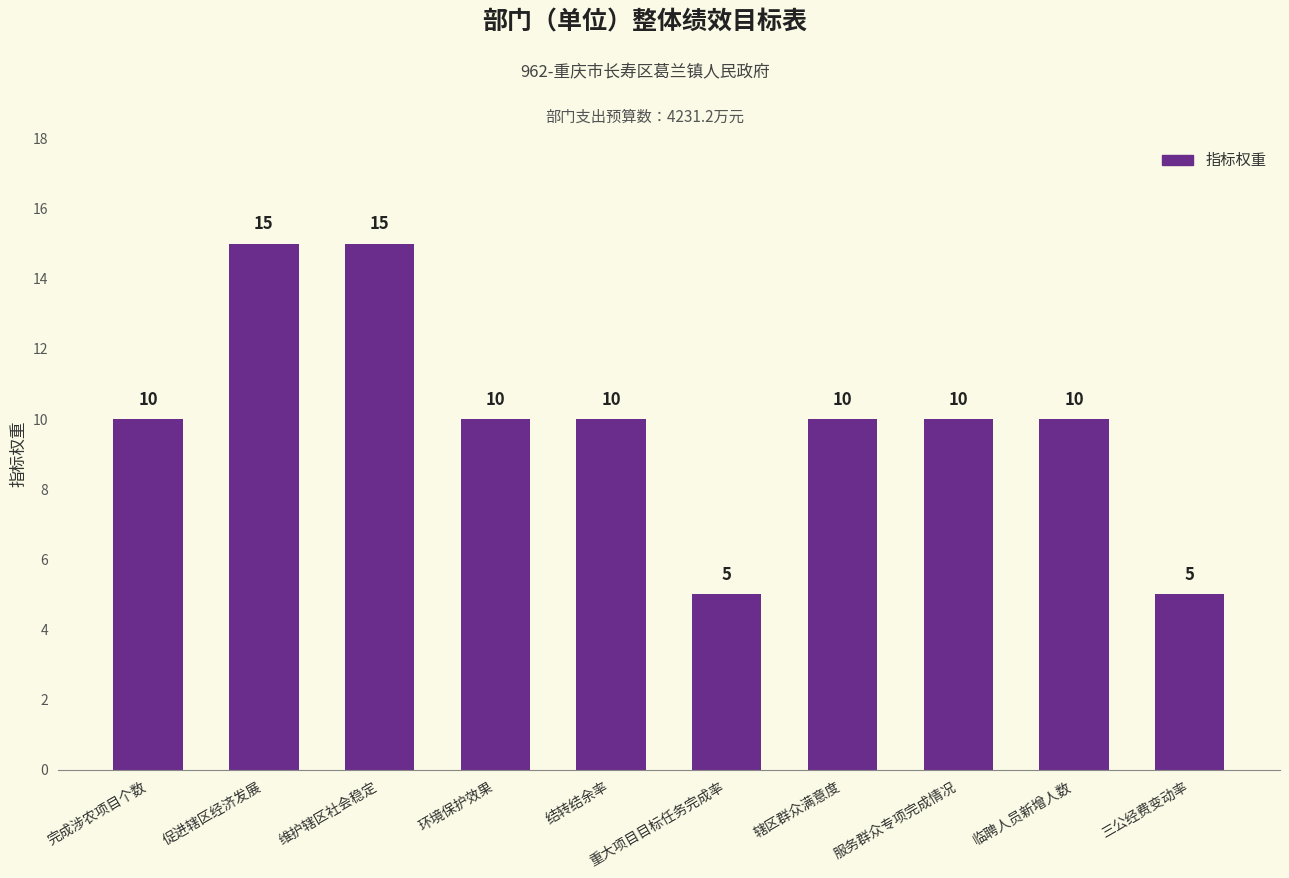

What is the minimum value shown in the chart?

5